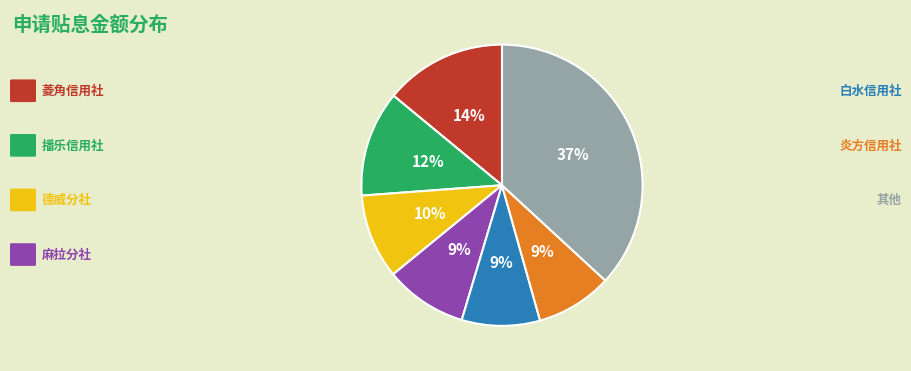

To the nearest percent, what is the average slice percentage?

14%